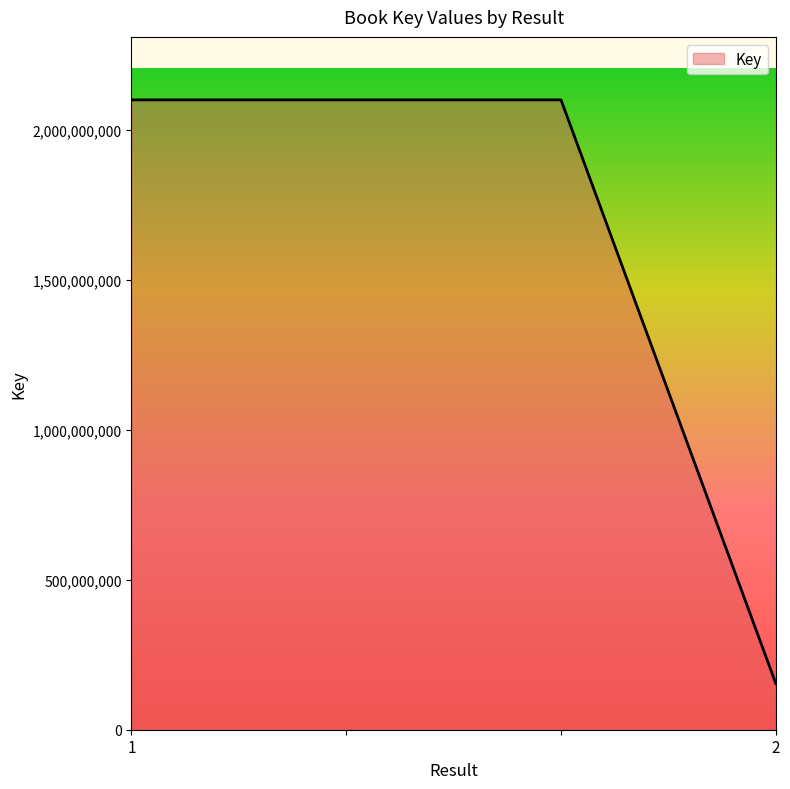

What is the difference between the maximum and minimum values?

1946100834